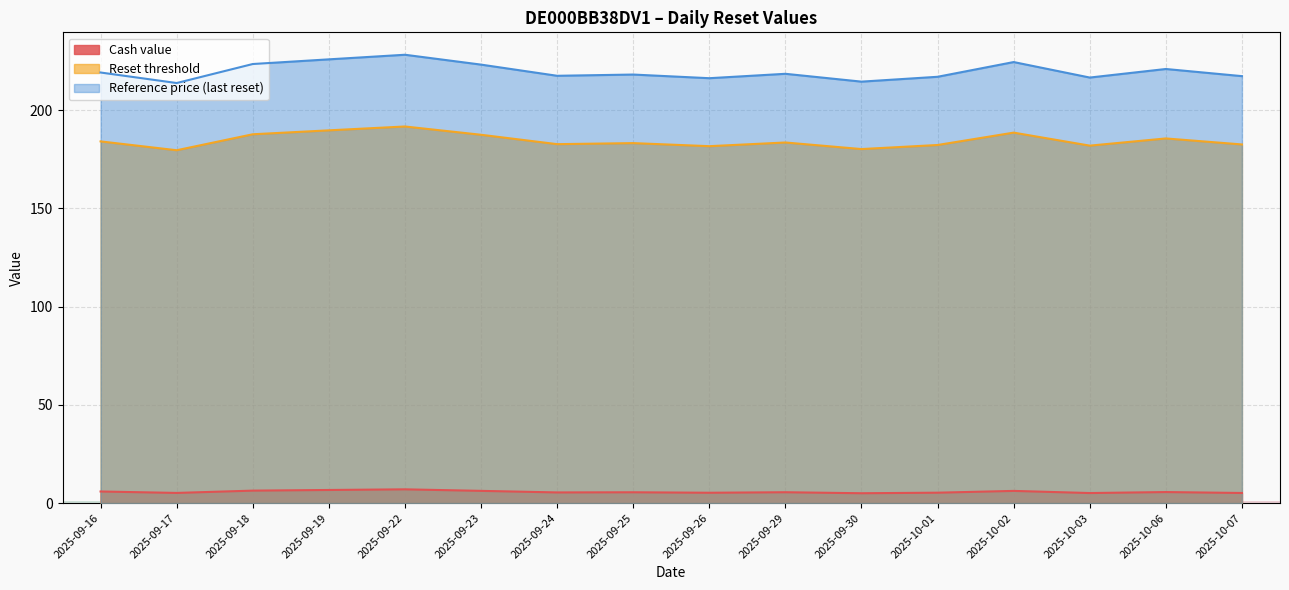

Reading right to left, transcribe all the data shown in this chart.

Cash value: 2025-10-07=5.1	2025-10-06=5.6	2025-10-03=5.1	2025-10-02=6.2	2025-10-01=5.3	2025-09-30=5.0	2025-09-29=5.5	2025-09-26=5.3	2025-09-25=5.5	2025-09-24=5.4	2025-09-23=6.2	2025-09-22=7.0	2025-09-19=6.7	2025-09-18=6.3	2025-09-17=5.2	2025-09-16=5.9
Reset threshold: 2025-10-07=182.6	2025-10-06=185.7	2025-10-03=182.0	2025-10-02=188.6	2025-10-01=182.3	2025-09-30=180.3	2025-09-29=183.6	2025-09-26=181.7	2025-09-25=183.3	2025-09-24=182.8	2025-09-23=187.5	2025-09-22=191.8	2025-09-19=189.8	2025-09-18=187.8	2025-09-17=179.7	2025-09-16=184.2
Reference price (last reset): 2025-10-07=217.4	2025-10-06=221.0	2025-10-03=216.7	2025-10-02=224.6	2025-10-01=217.1	2025-09-30=214.6	2025-09-29=218.6	2025-09-26=216.3	2025-09-25=218.2	2025-09-24=217.6	2025-09-23=223.3	2025-09-22=228.3	2025-09-19=225.9	2025-09-18=223.6	2025-09-17=213.9	2025-09-16=219.2